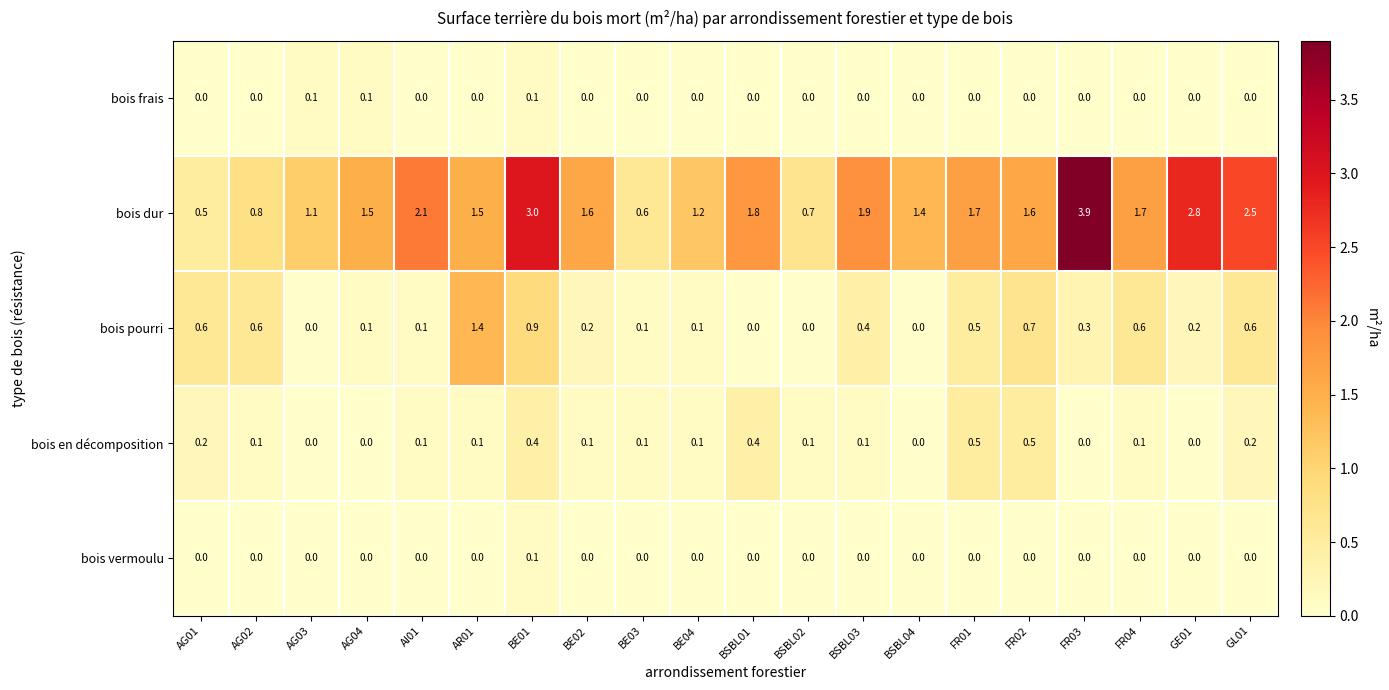

True or false: bois pourri has a value of -0.9 at BSBL01.

False